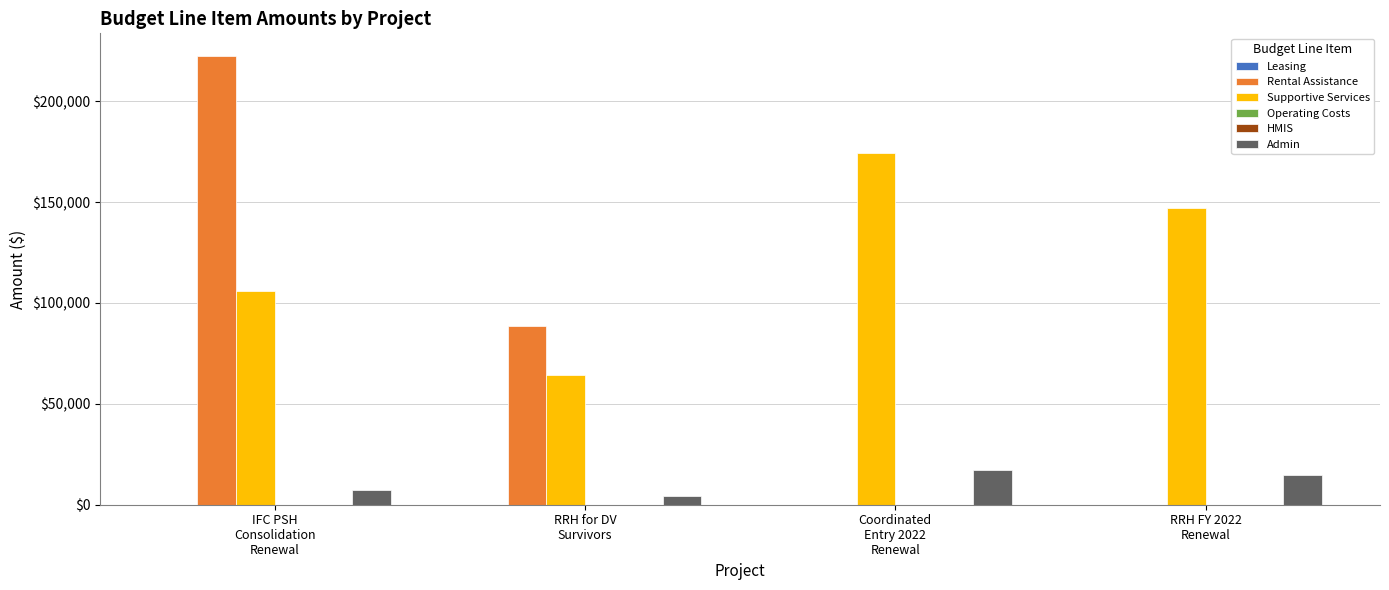

How many bars are there in each group?

6